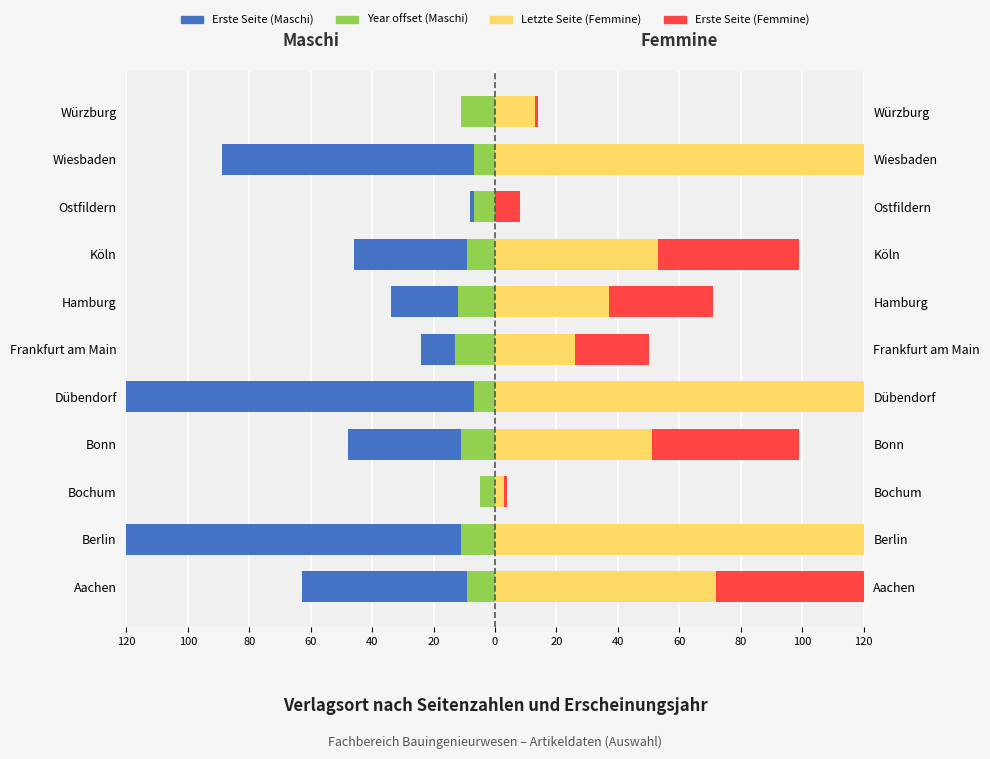

What is the difference between the Erste Seite (Maschi) values at Frankfurt am Main and Ostfildern?

16